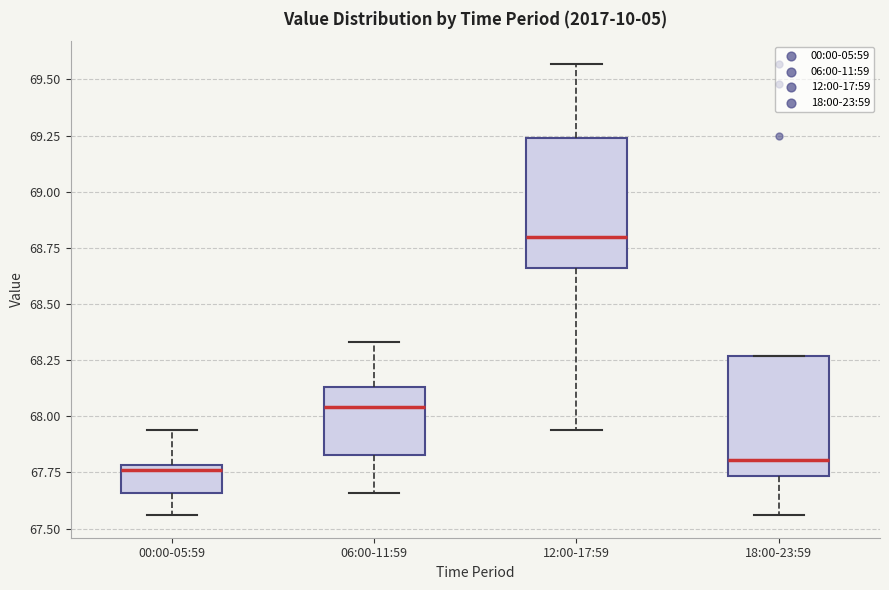

Reading left to right, transcribe this box plot: for each box, give where its median line is, the range the box spans, and where its two whiskers end, as read against the y-axis. The values are not printed on the chart, so give them approximately, as read against the axis.

00:00-05:59: median 67.75, box 67.65 to 67.80, whiskers 67.55 to 67.95
06:00-11:59: median 68.05, box 67.85 to 68.15, whiskers 67.65 to 68.35
12:00-17:59: median 68.80, box 68.65 to 69.25, whiskers 67.95 to 69.55
18:00-23:59: median 67.80, box 67.75 to 68.25, whiskers 67.55 to 68.25